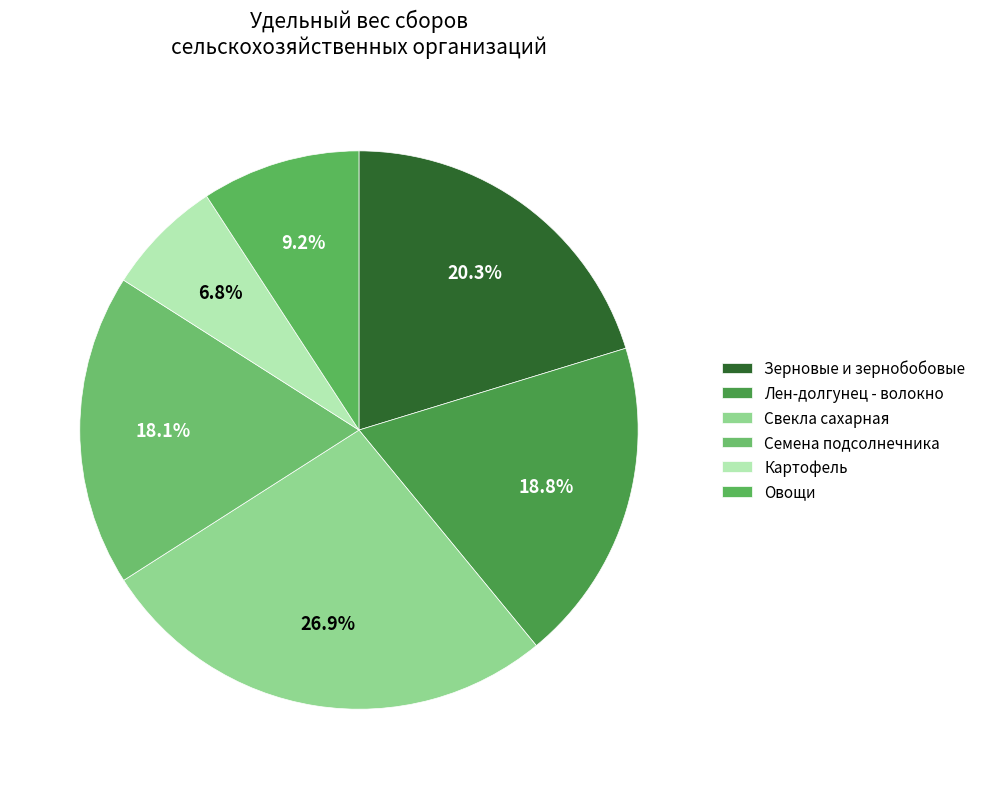

To the nearest percent, what is the combined percentage of Свекла сахарная and Картофель?

34%